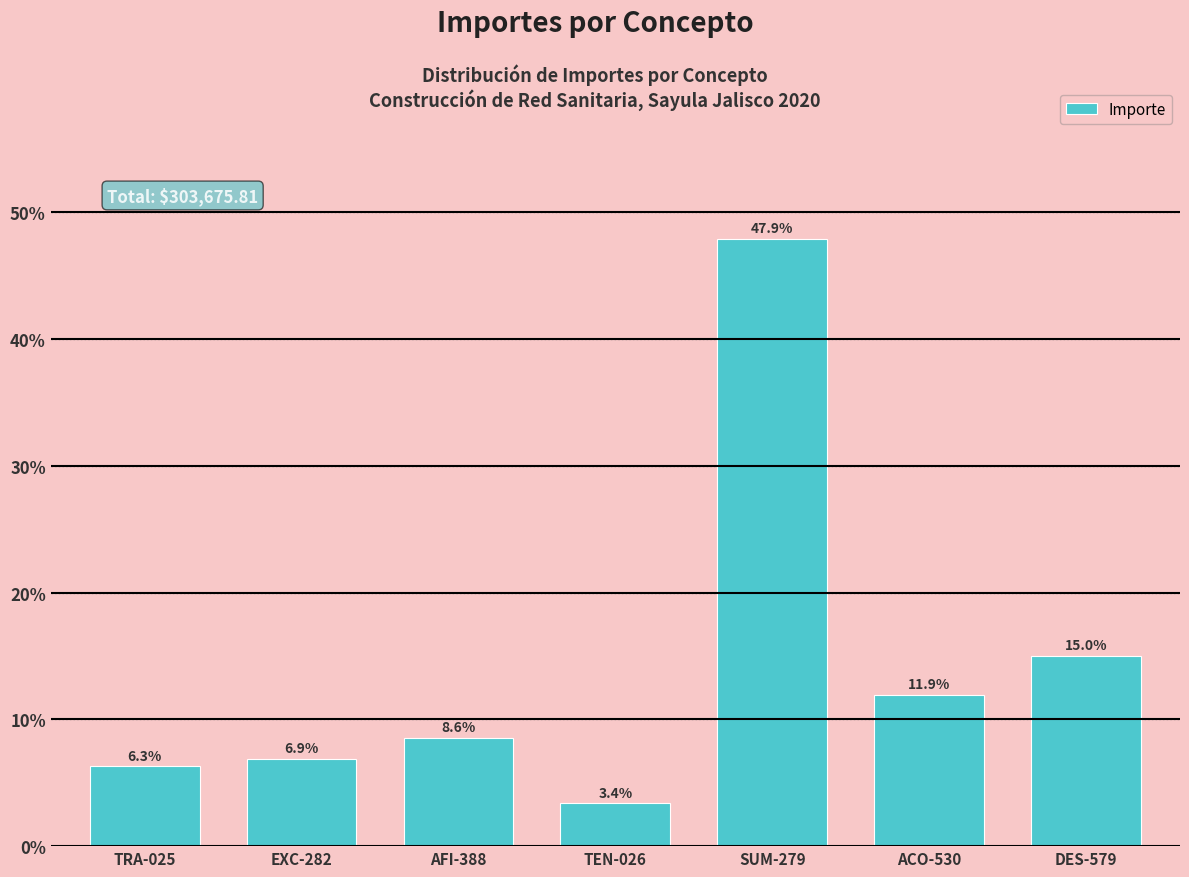

Reading left to right, what are all the values shown in this chart?

6.3	6.9	8.6	3.4	47.9	11.9	15.0